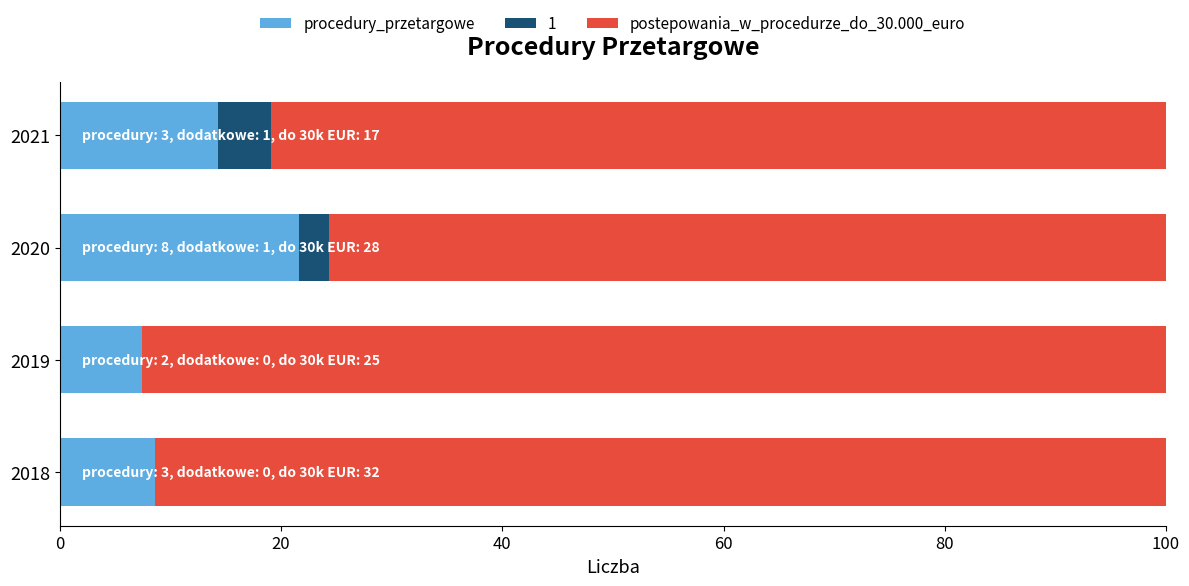

What is the highest value of the procedury_przetargowe series?

21.6